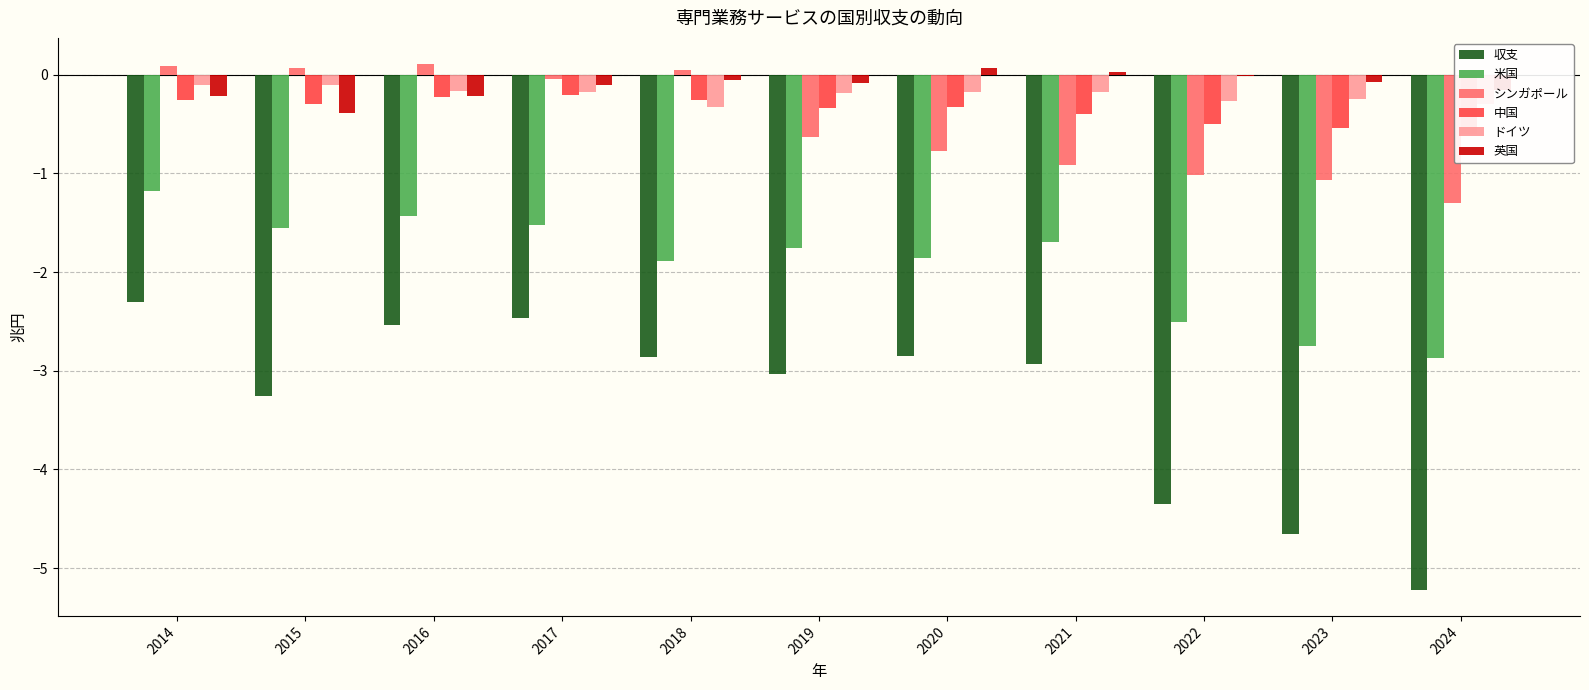

What is the lowest value of the シンガポール series?

-1.3